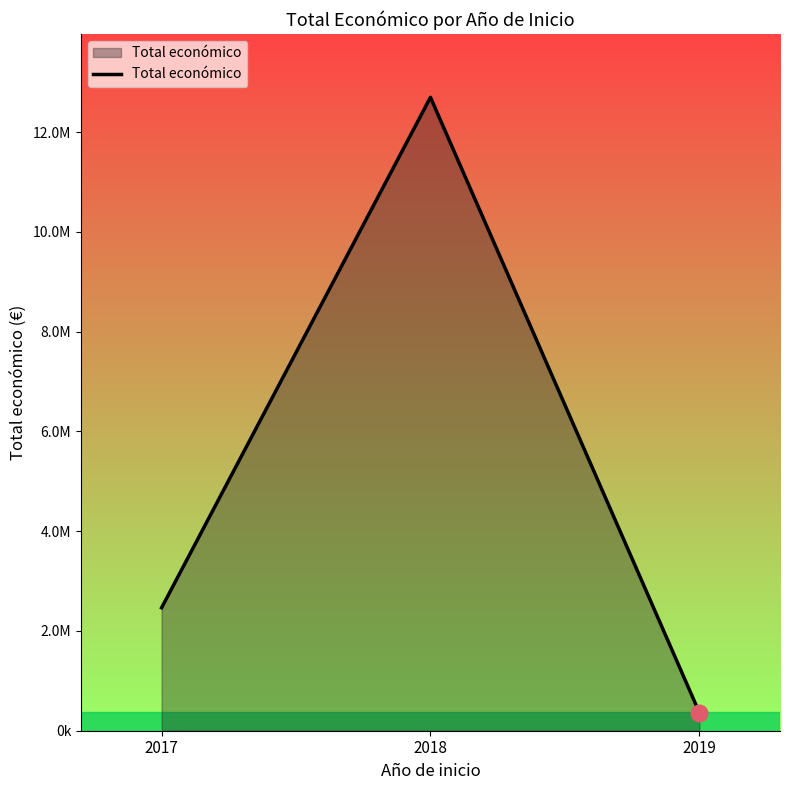

Does the chart display data point markers on the line(s)?

No